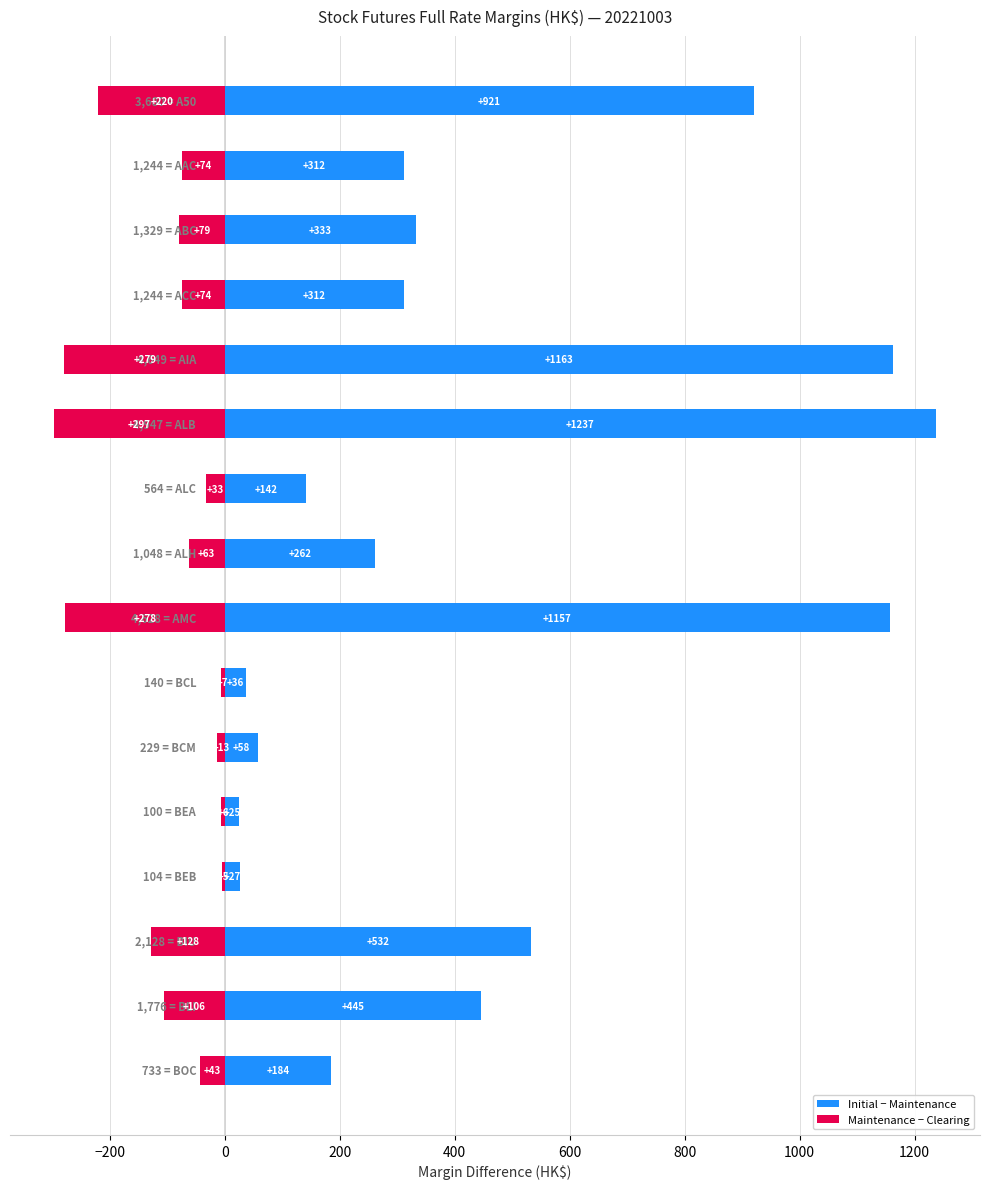

How many data points in Maintenance − Clearing are above -74?

7